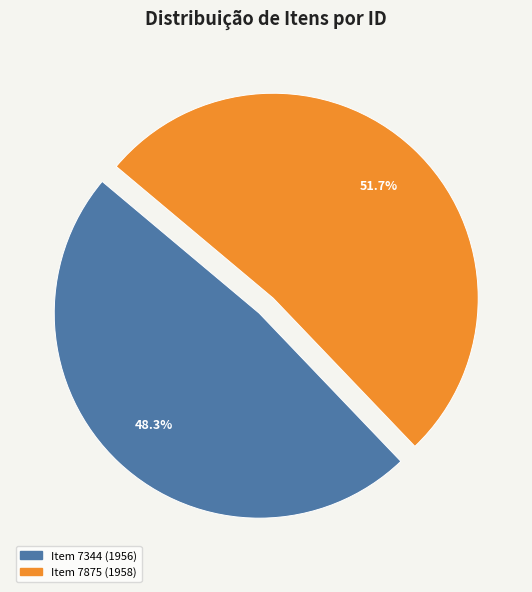

Do Item 7875 (1958) and Item 7344 (1956) together represent more than half of the pie?

Yes